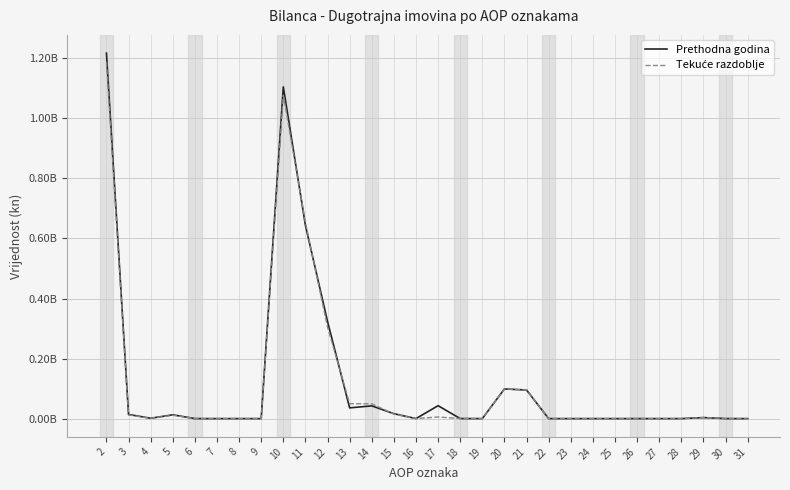

How many intersections are there between Prethodna godina and Tekuće razdoblje?

4